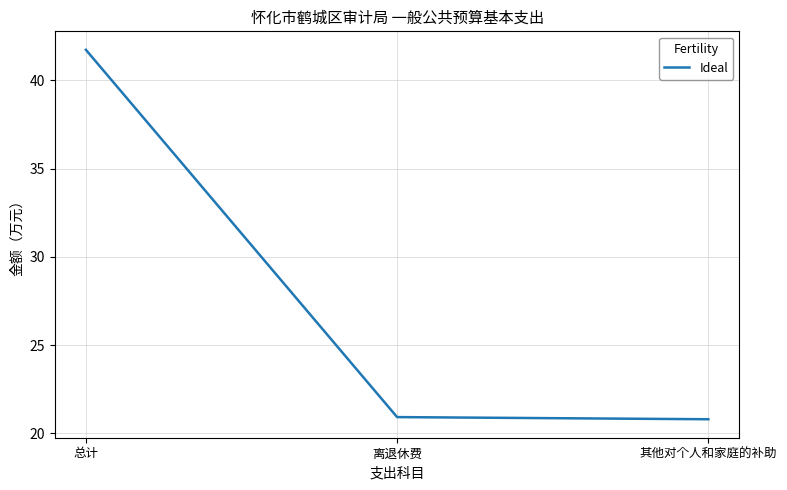

What is the difference between the maximum and minimum values?

20.9